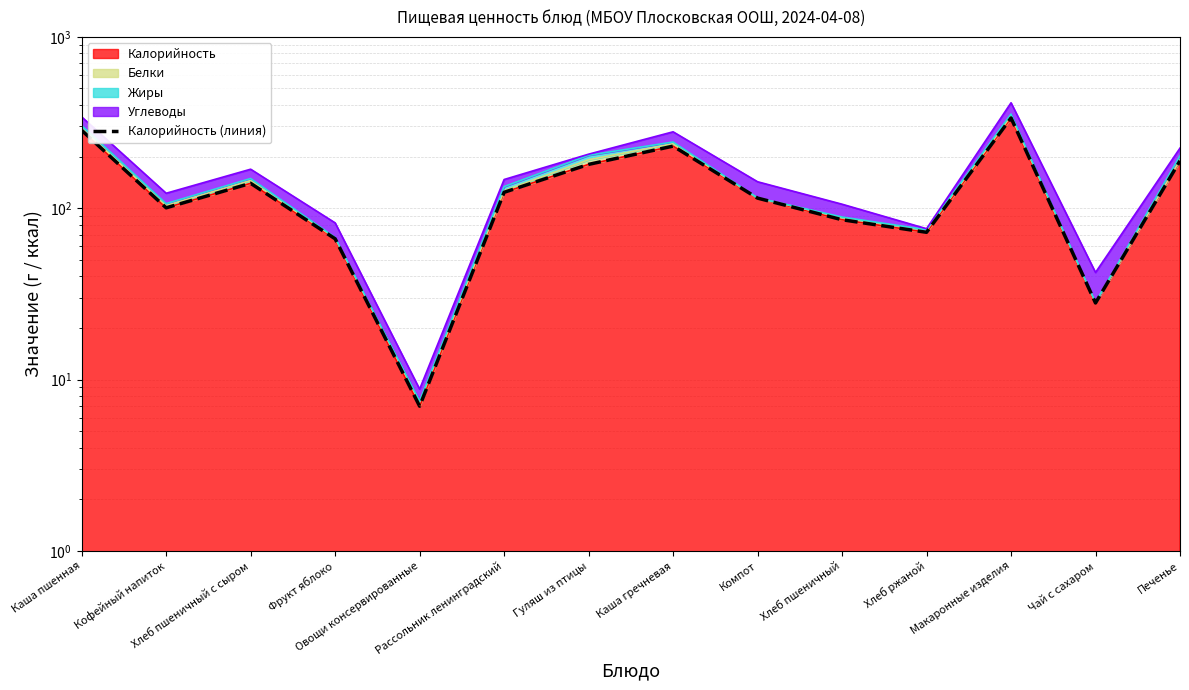

At which label is the value closest to 171?

Гуляш из птицы